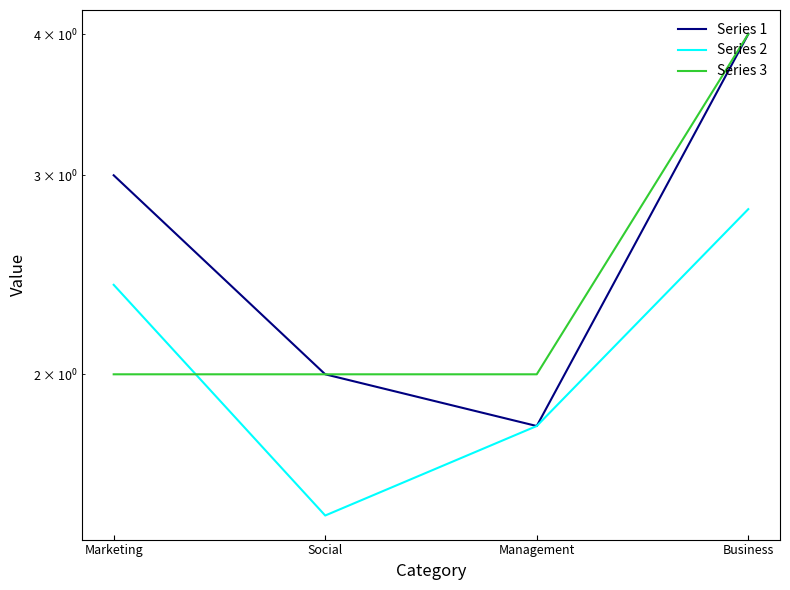

What is the label of the 1st point from the left?

Marketing